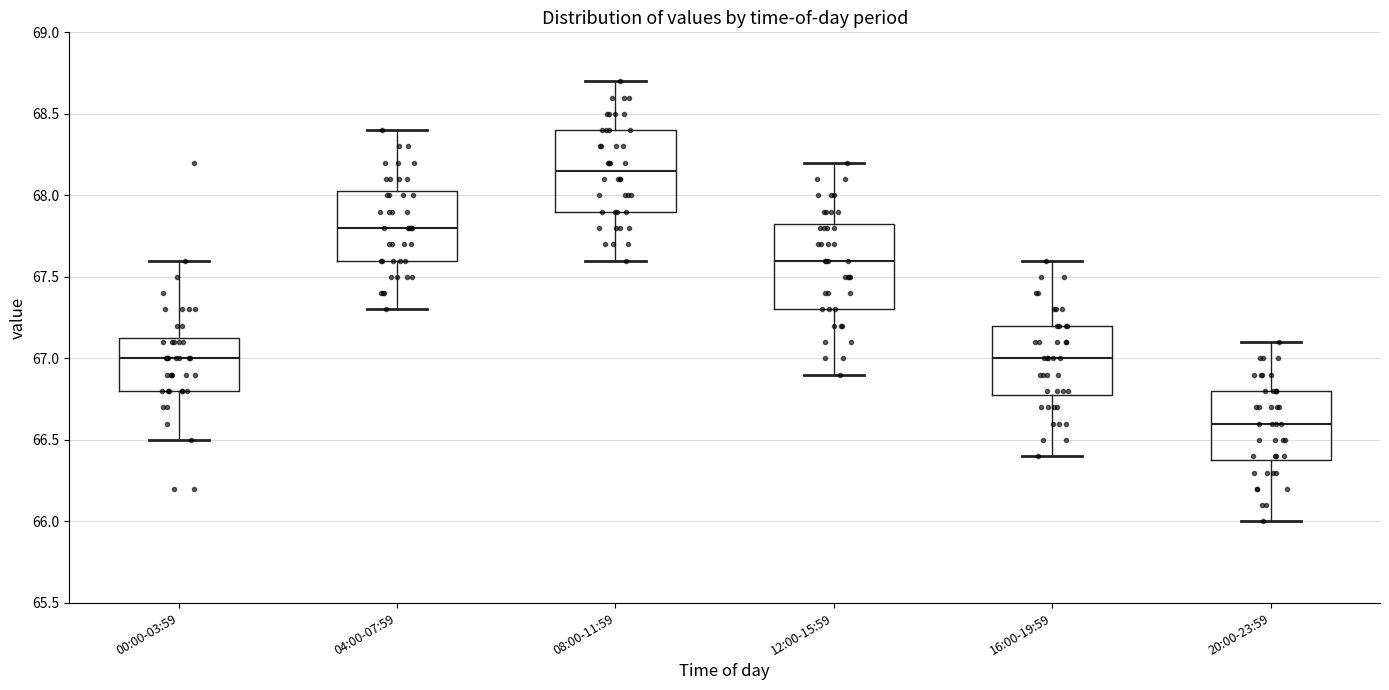

Which box has the lowest median line?

20:00-23:59